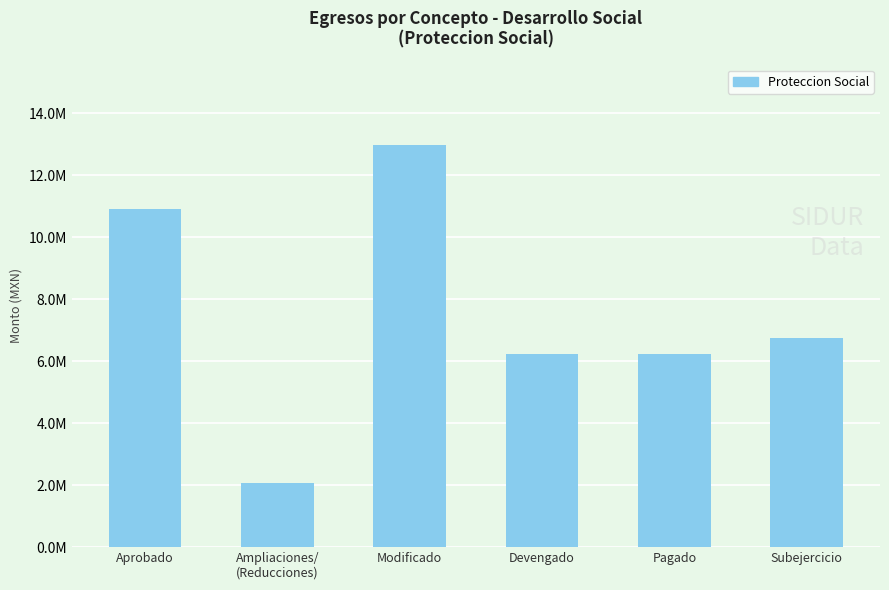

Are the bars horizontal?

No